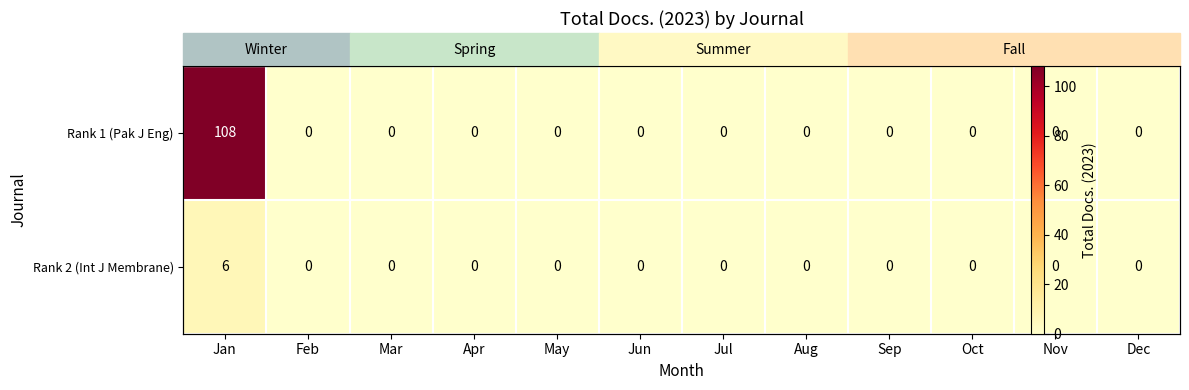

List the series in order of their overall mean, highest first.

Rank 1 (Pak J Eng), Rank 2 (Int J Membrane)